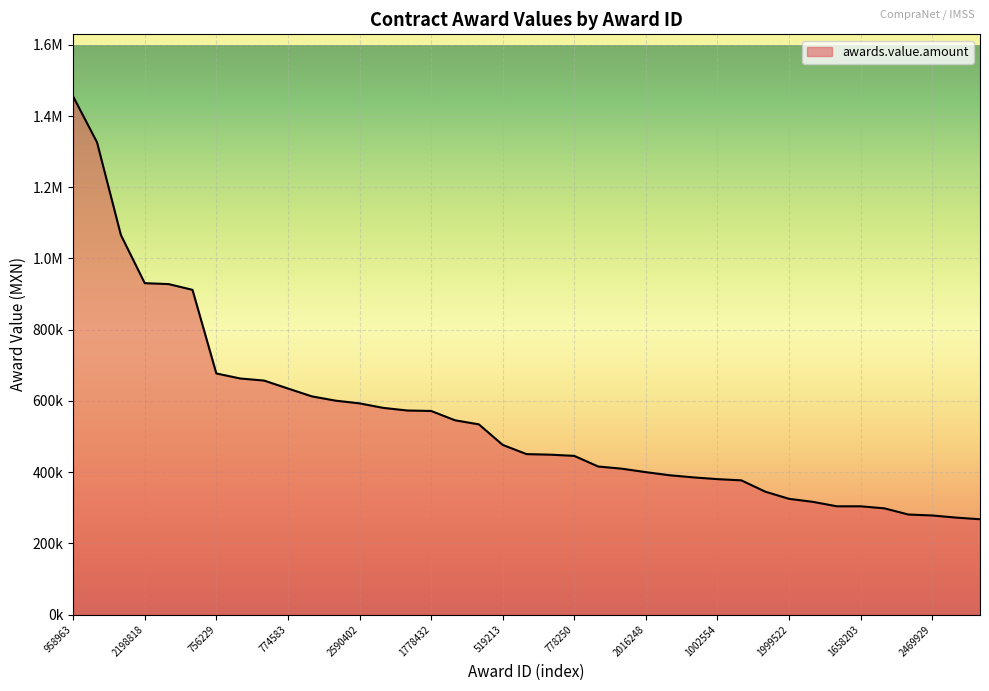

At which category does the chart reach its minimum across all series?

1537428